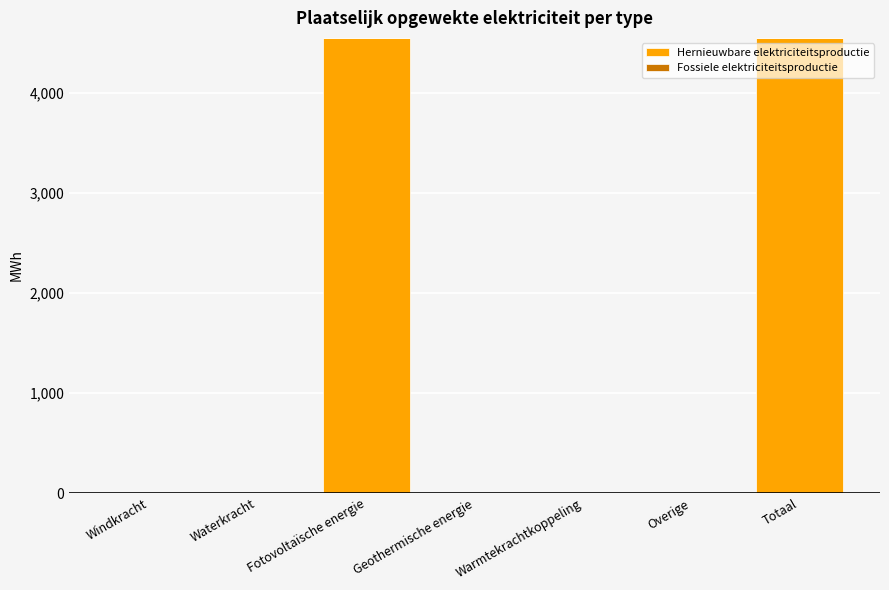

What is the greatest value displayed?

4553.1